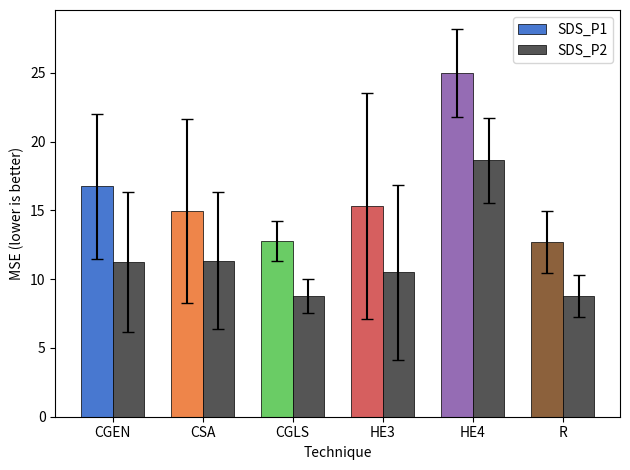

Are the bars grouped side by side (vs. stacked)?

Yes